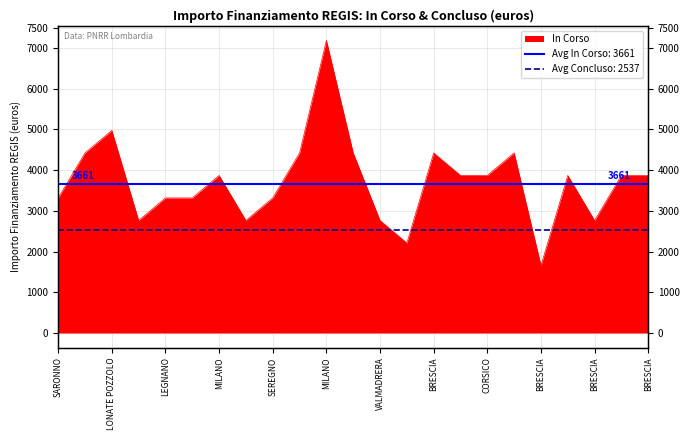

How many values are between 2765 and 4424?

19